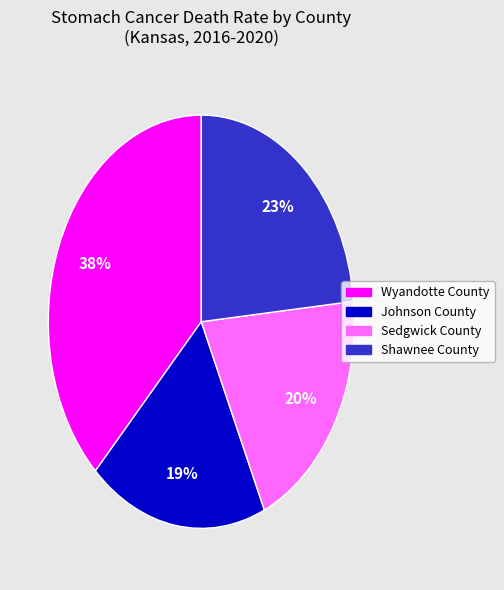

Do Shawnee County and Johnson County together represent more than half of the pie?

No